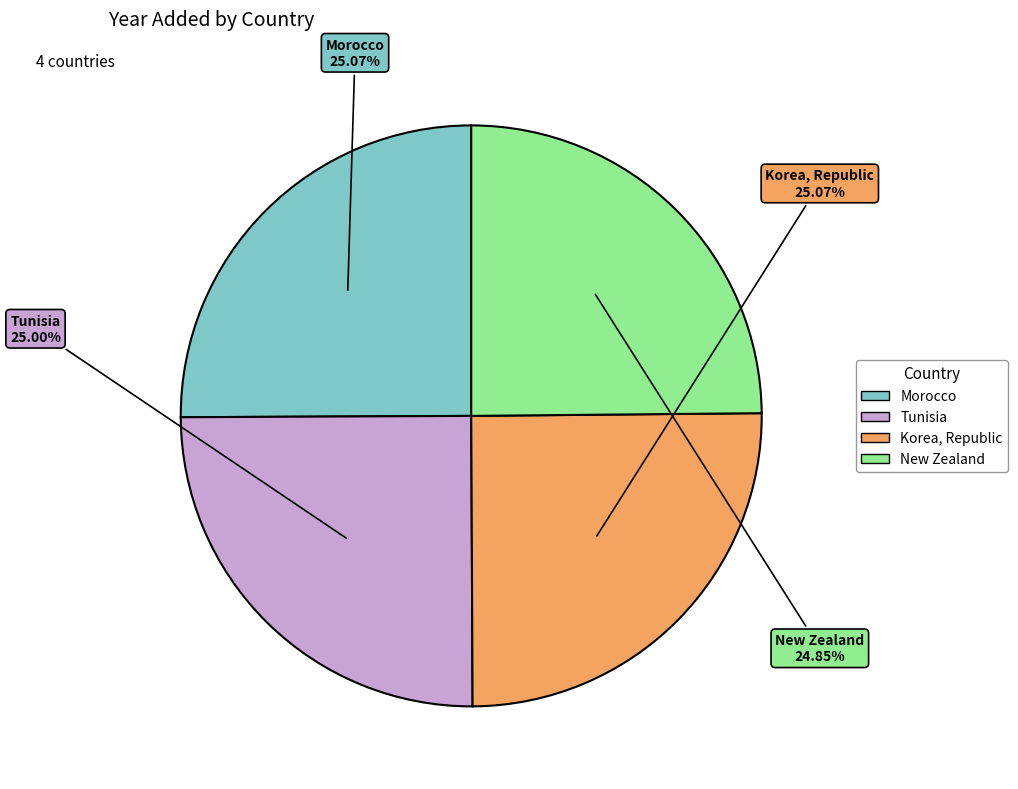

To the nearest percent, what portion does Tunisia represent?

25%